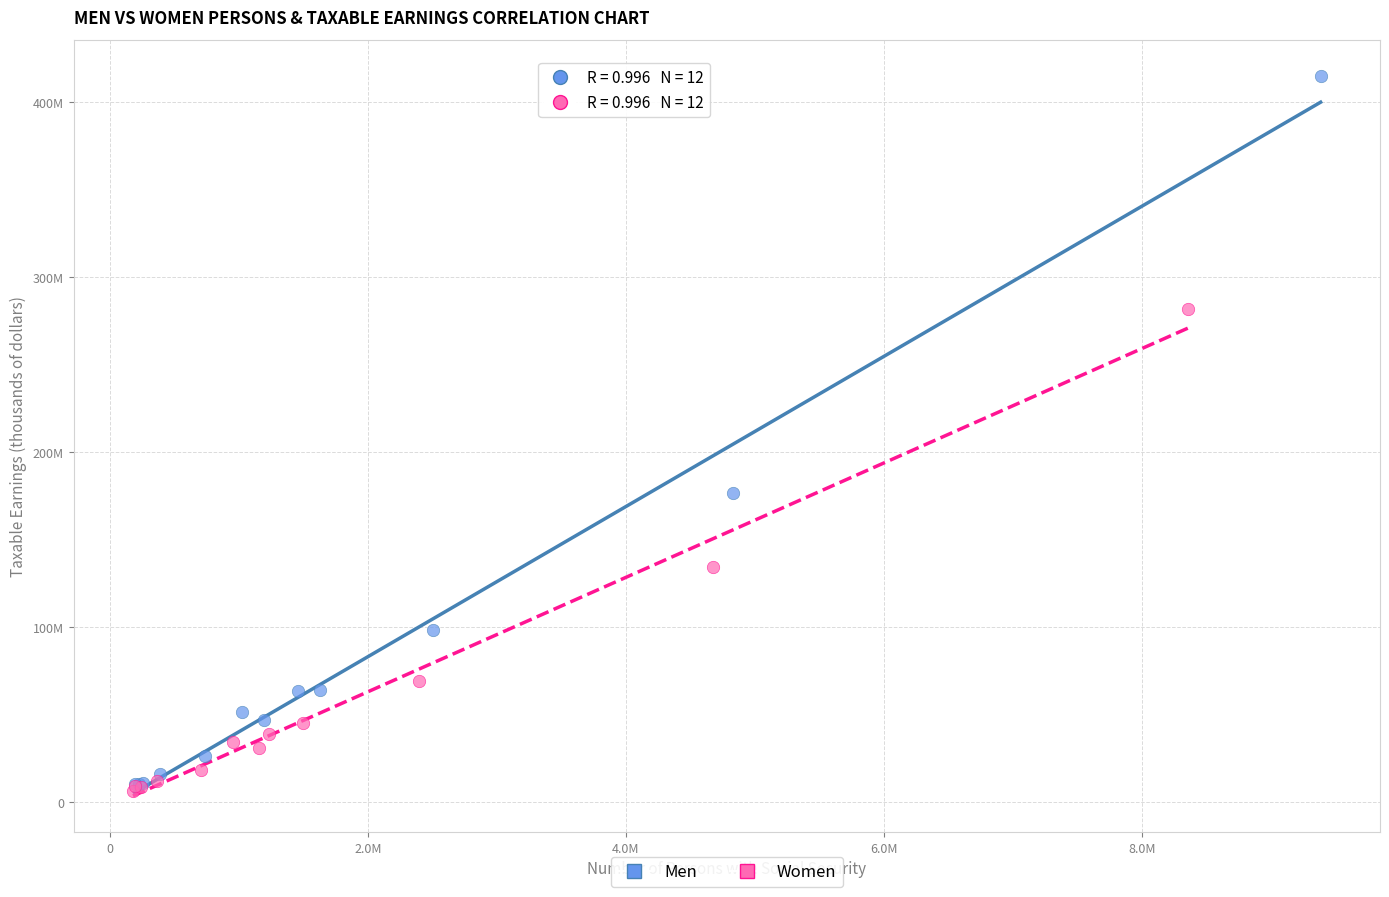

Which series contains the highest Y value?

Men